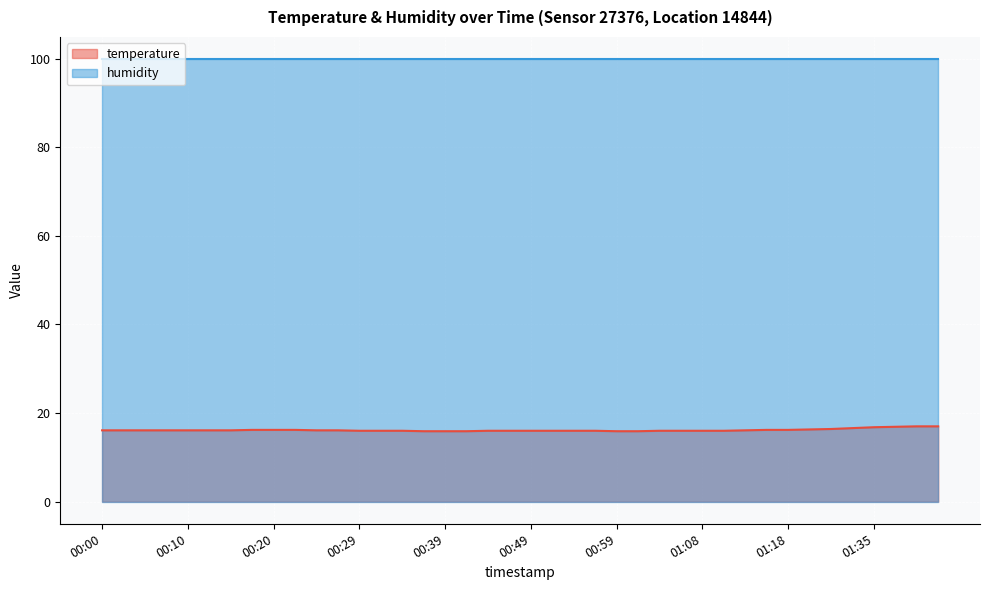

True or false: there are more than 0 points higher than both neighbors.

False